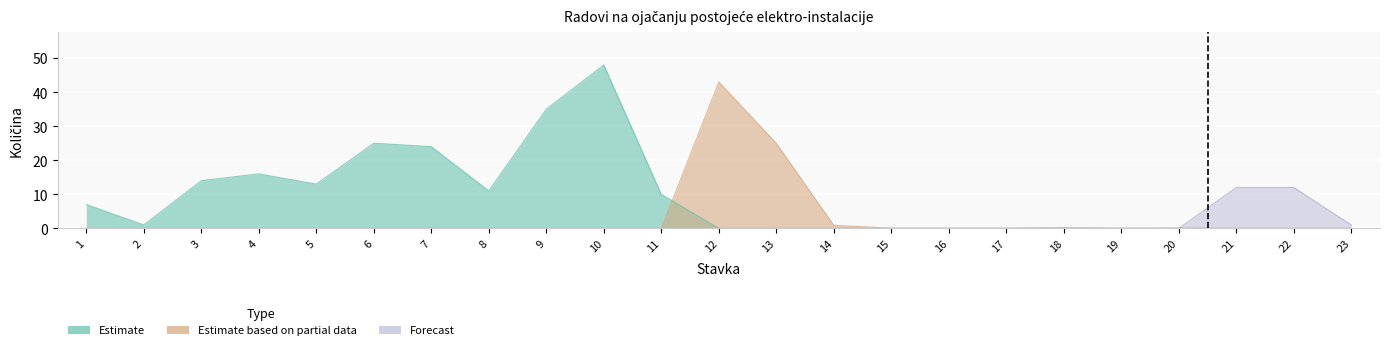

True or false: Estimate based on partial data has more than 2 points higher than both neighbors.

True